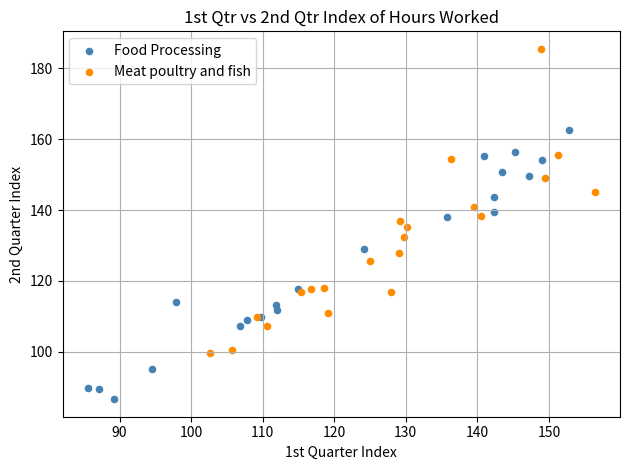

Which series has the largest Y range (max minus min)?

Meat poultry and fish